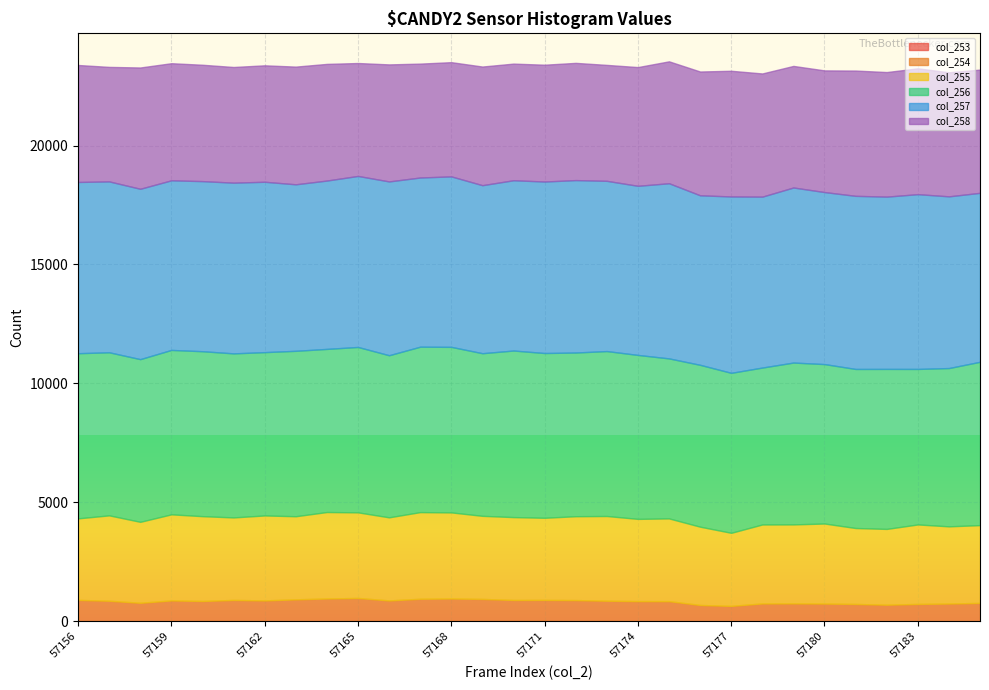

Where does the col_255 series first go above 3479?

57157